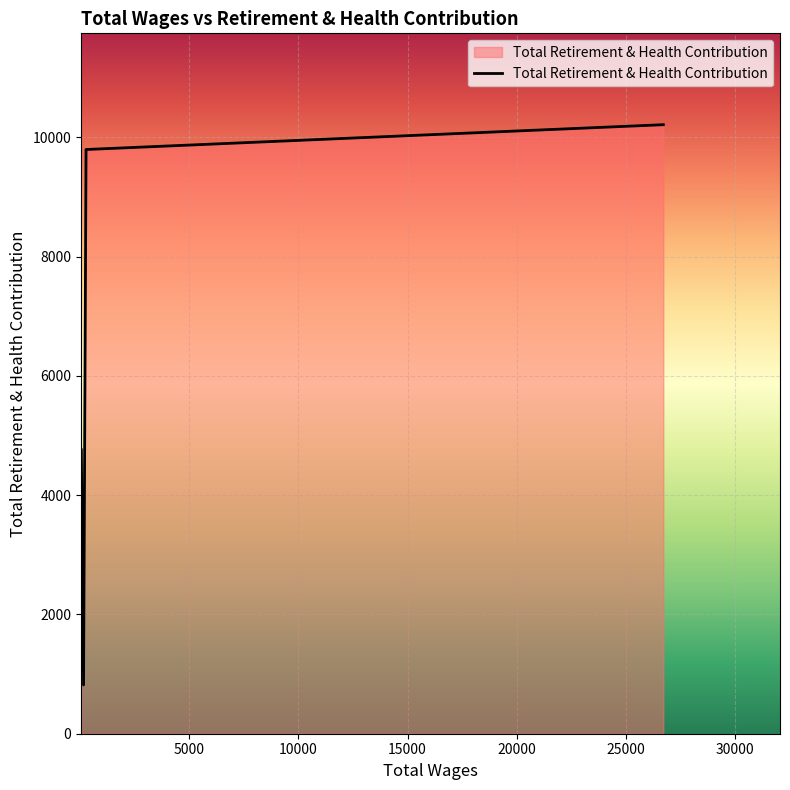

Reading left to right, what are all the values shown in this chart?

4760	818	9794	10210